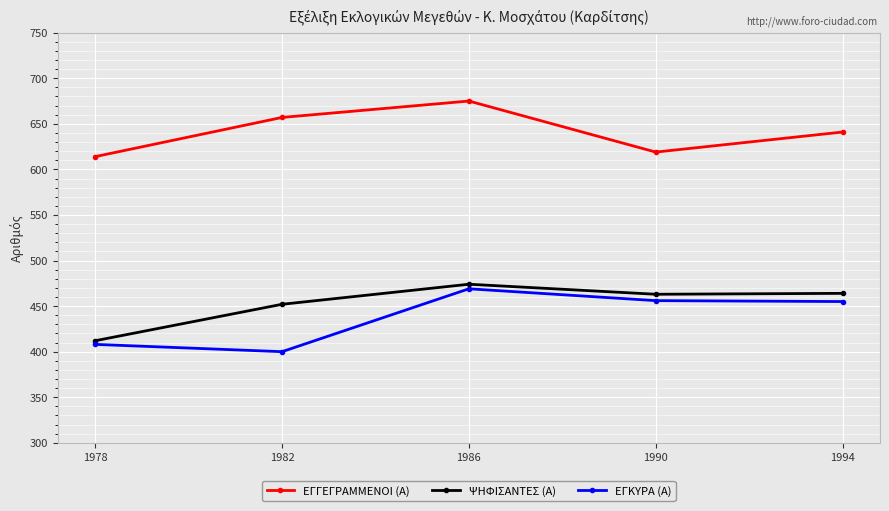

At 1982, list the series in order from smallest to largest.

ΕΓΚΥΡΑ (Α), ΨΗΦΙΣΑΝΤΕΣ (Α), ΕΓΓΕΓΡΑΜΜΕΝΟΙ (Α)